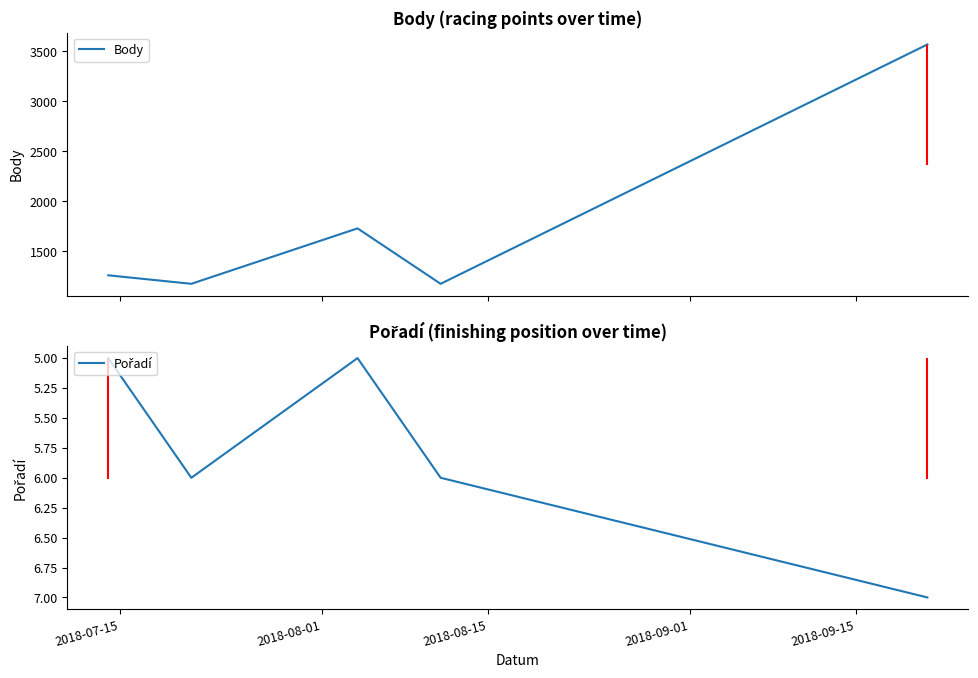

What is the value of the Pořadí point at the 1st from the left?

5